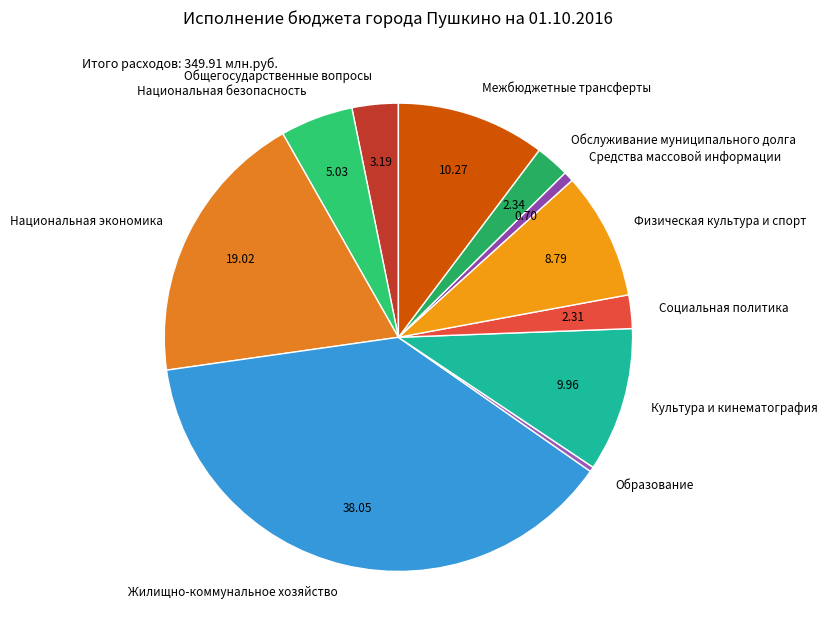

Is Национальная экономика the majority of the pie?

No